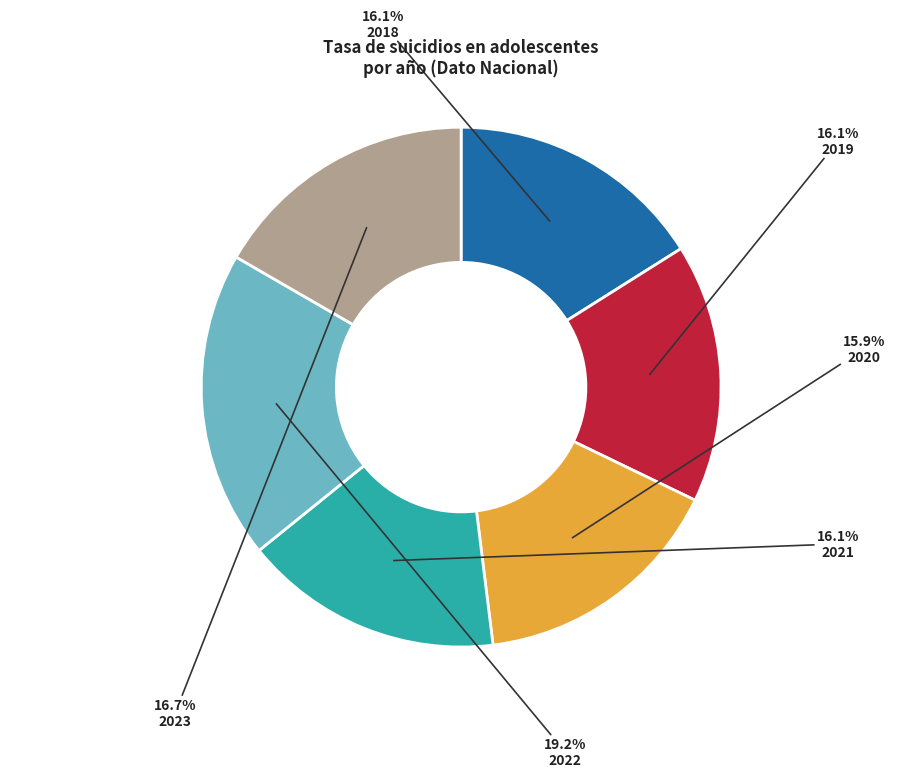

What is the ratio of the value at 2019 to the value at 2020?

1.0